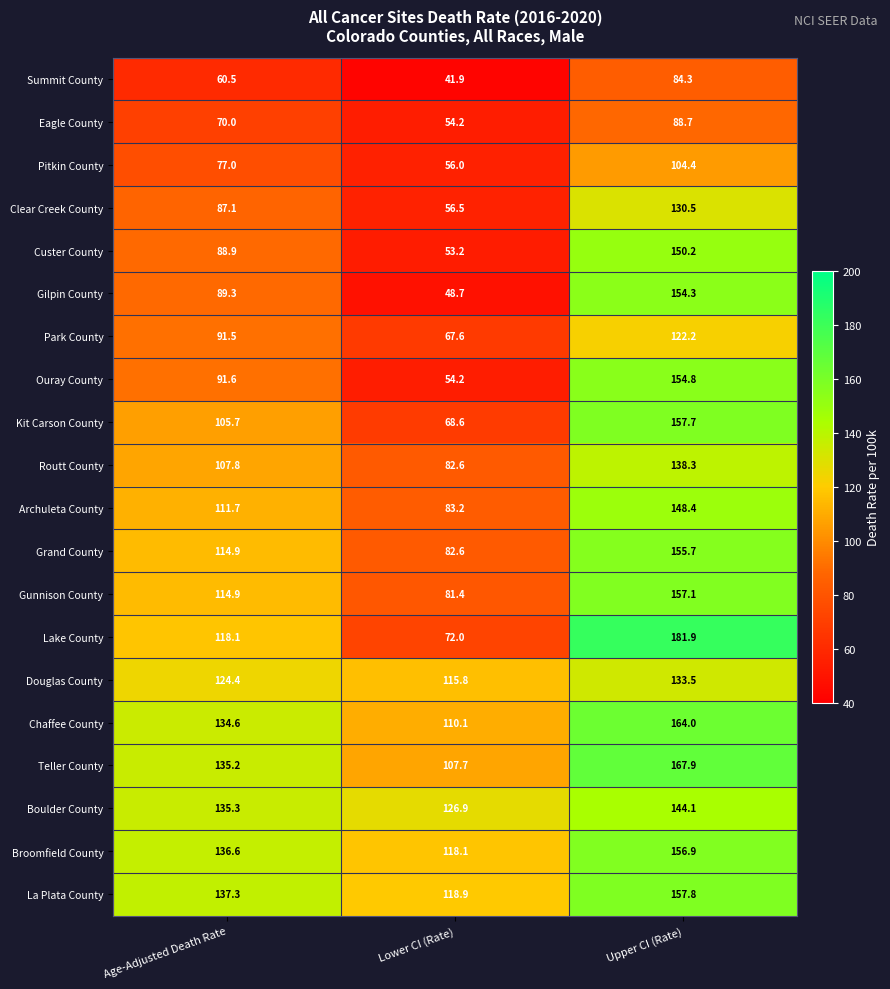

How many data points in Gilpin County are less than 89?

1